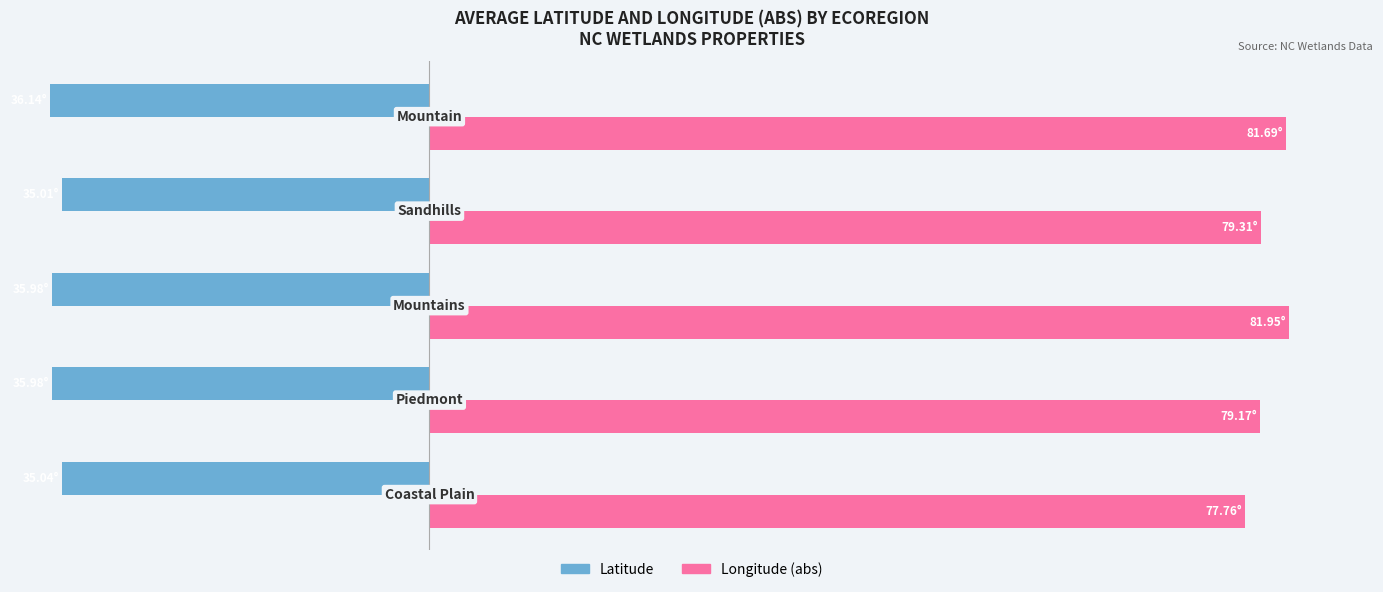

What are all the series names shown in the legend?

Latitude, Longitude (abs)